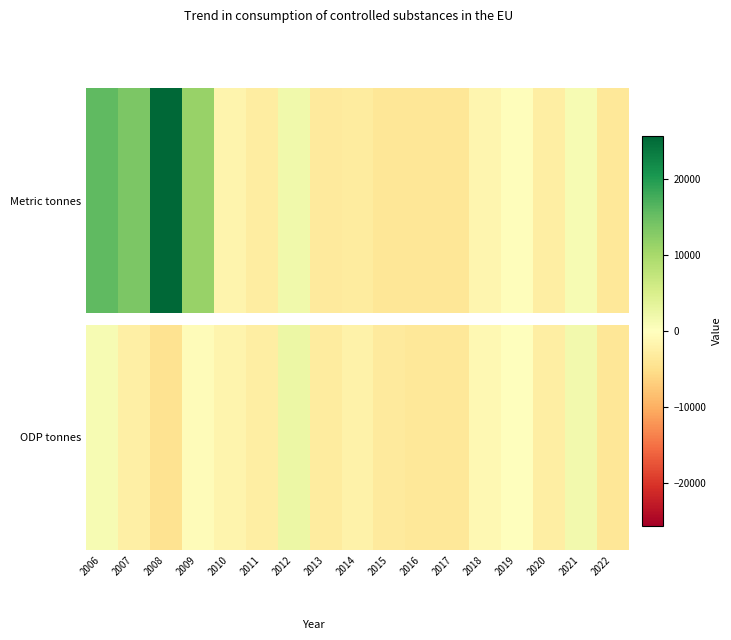

Which has a higher value, 2009 or 2019?

2019